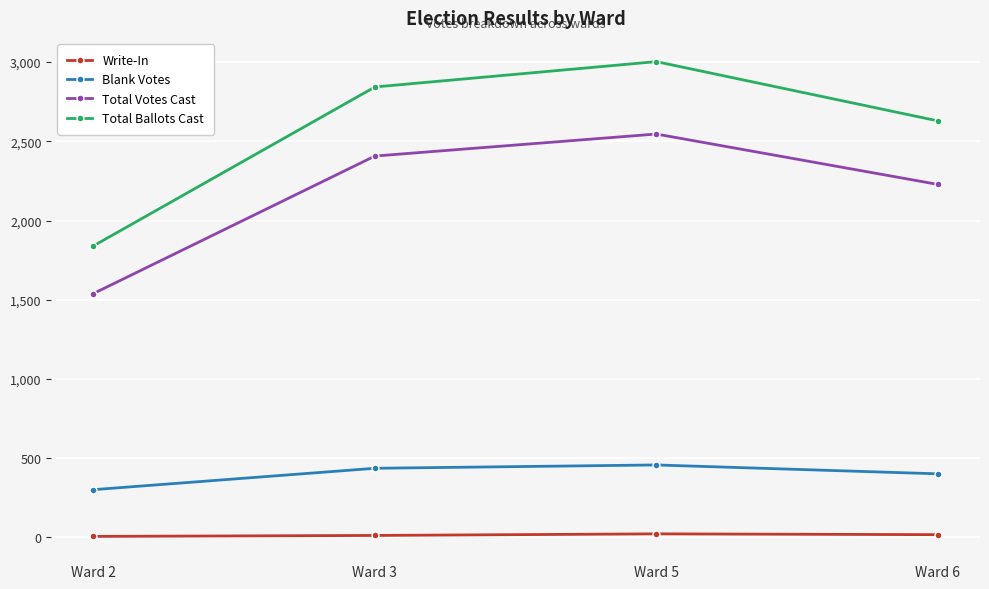

Which series has the largest range (max minus min)?

Total Ballots Cast